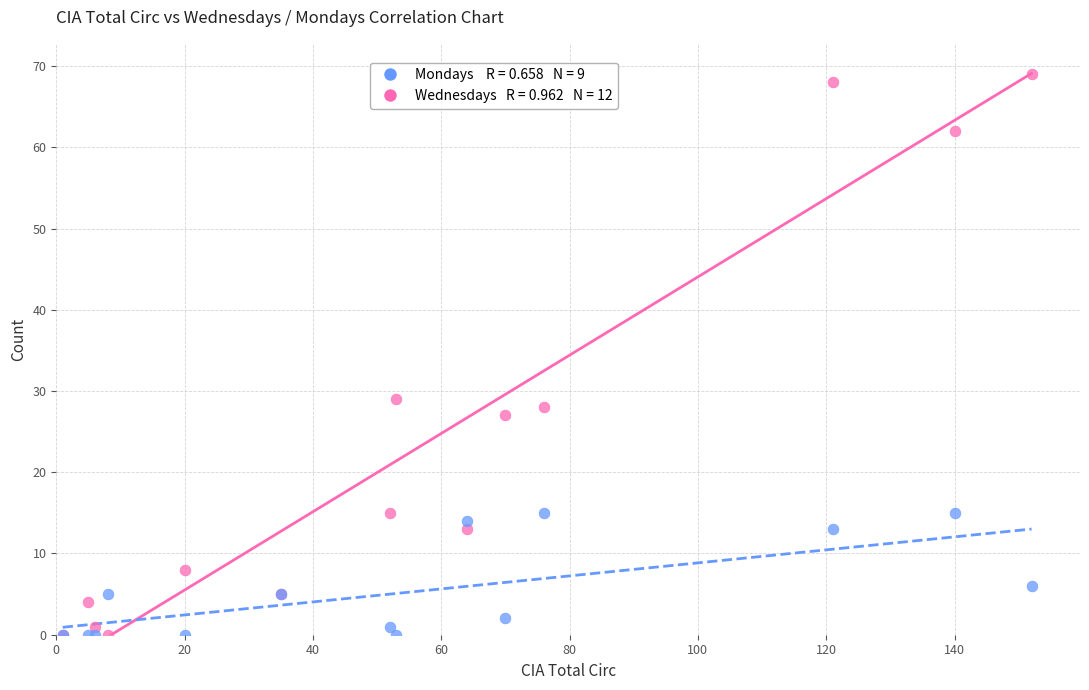

Across all series, what Y value is closest to 34?

29